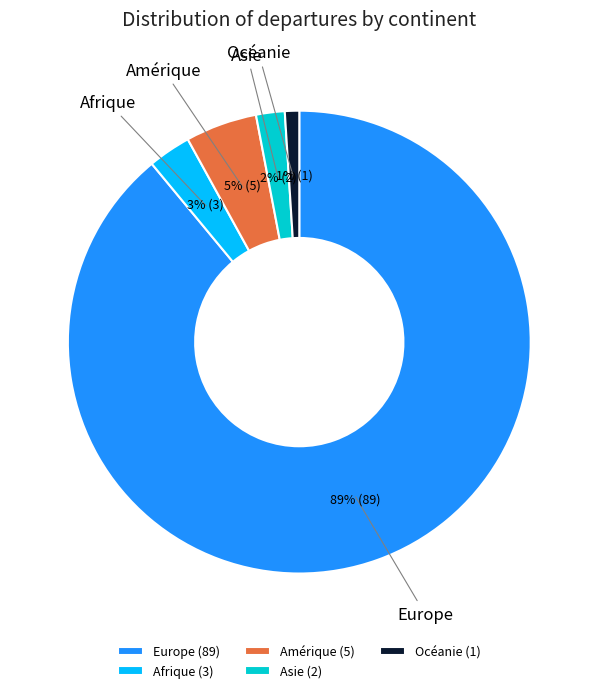

Rank the categories by value from lowest to highest.

Océanie, Asie, Afrique, Amérique, Europe